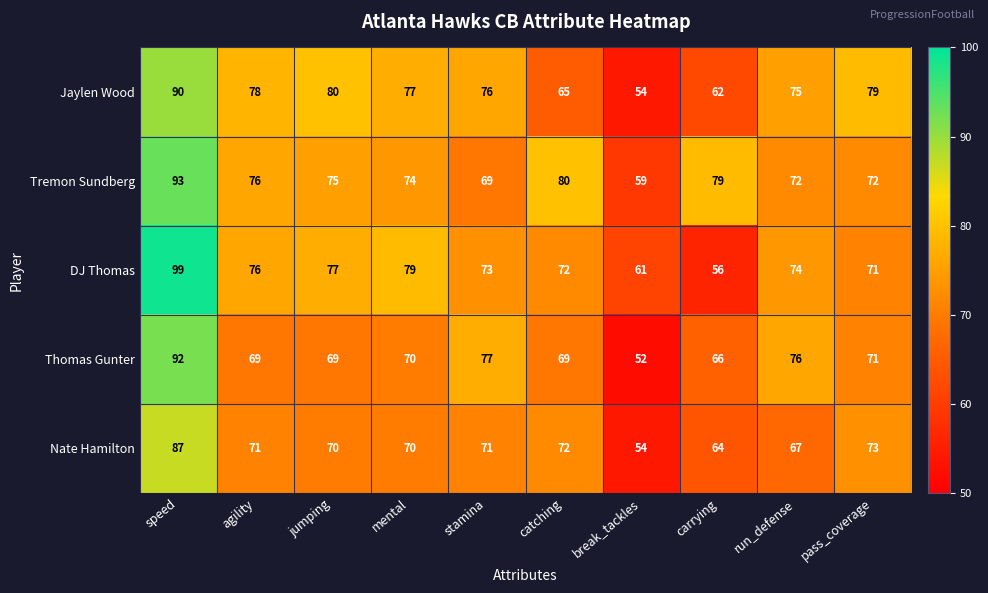

How many series are shown in this chart?

5